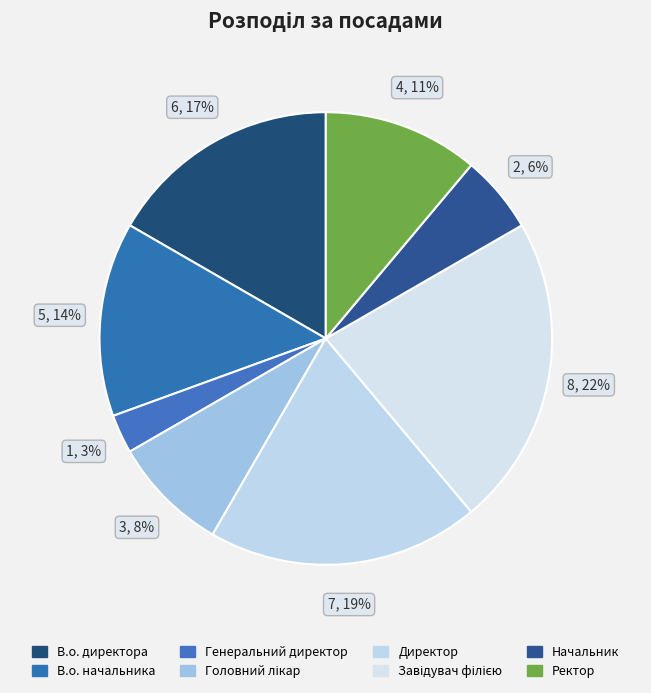

What is the change in value from В.о. директора to Ректор?

-2